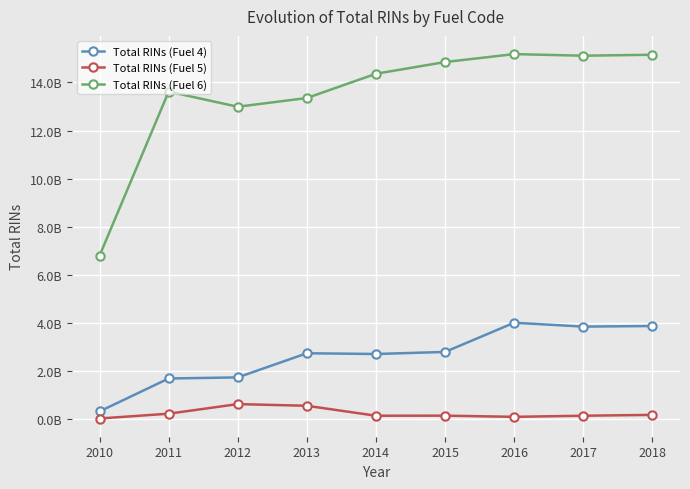

Reading right to left, extract all data points from this chart.

Total RINs (Fuel 4): 2018=3873220242	2017=3848913464	2016=4009479816	2015=2795798365	2014=2709972461	2013=2740474431	2012=1737333997	2011=1691614024	2010=323276448
Total RINs (Fuel 5): 2018=179304816	2017=143646572	2016=98103017	2015=147091443	2014=143540533	2013=557824688	2012=627072689	2011=228558018	2010=28611632
Total RINs (Fuel 6): 2018=15148806254	2017=15109202482	2016=15175717036	2015=14845902013	2014=14359064491	2013=13350511585	2012=12987841601	2011=13615315697	2010=6796087849